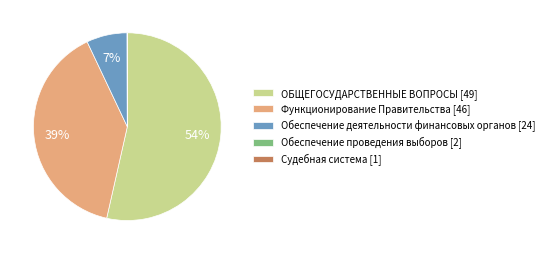

To the nearest percent, what portion does ОБЩЕГОСУДАРСТВЕННЫЕ ВОПРОСЫ [49] represent?

54%